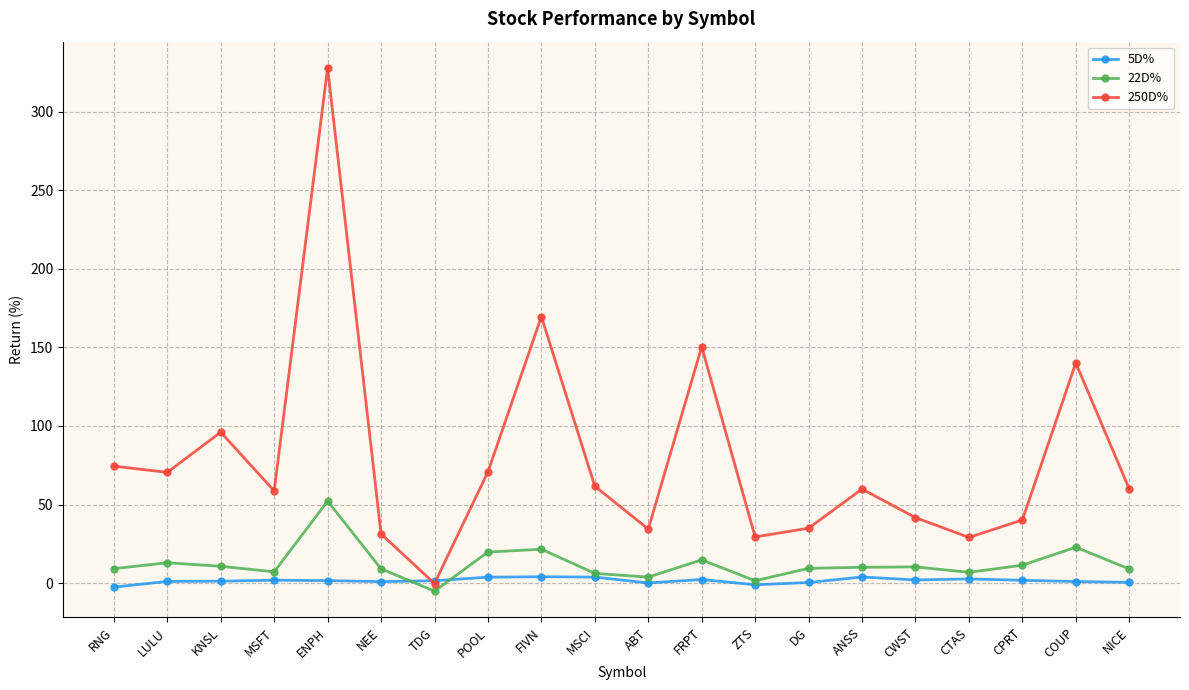

True or false: 250D% has a value of 169.7 at FIVN.

True